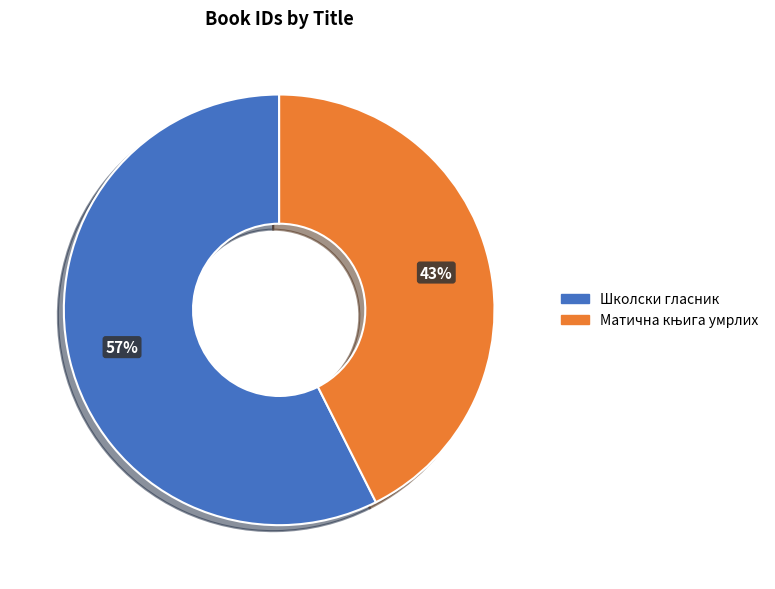

Which slice is the largest?

Школски гласник